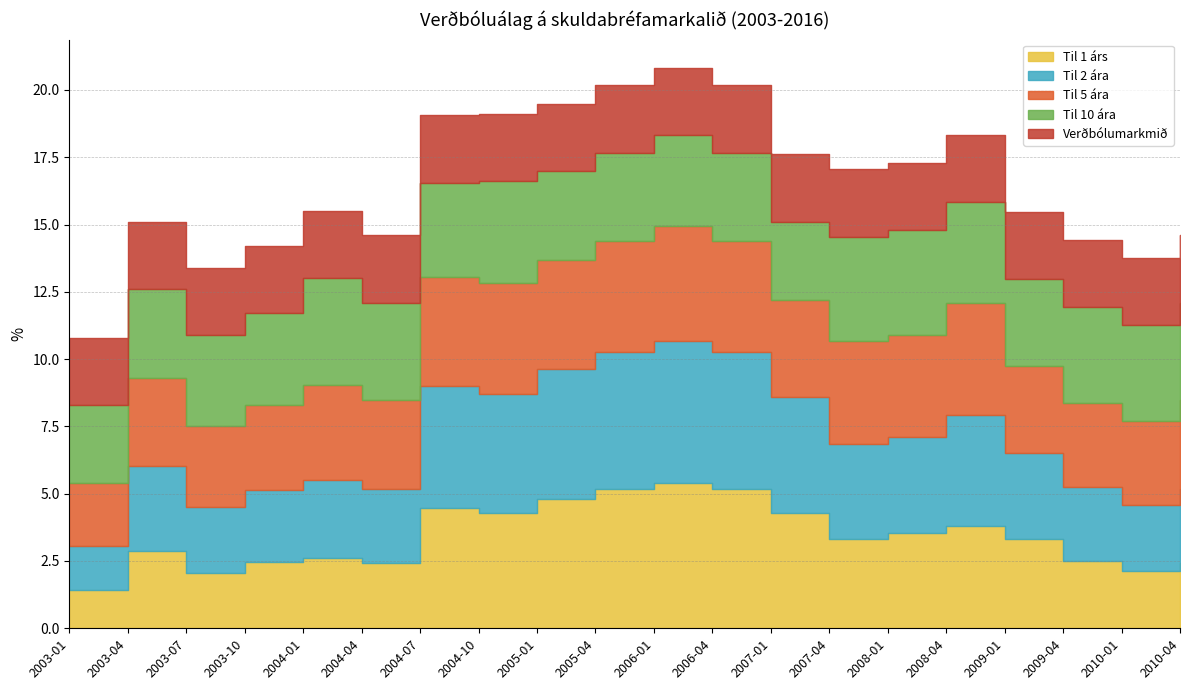

How many lines are shown in the chart?

5